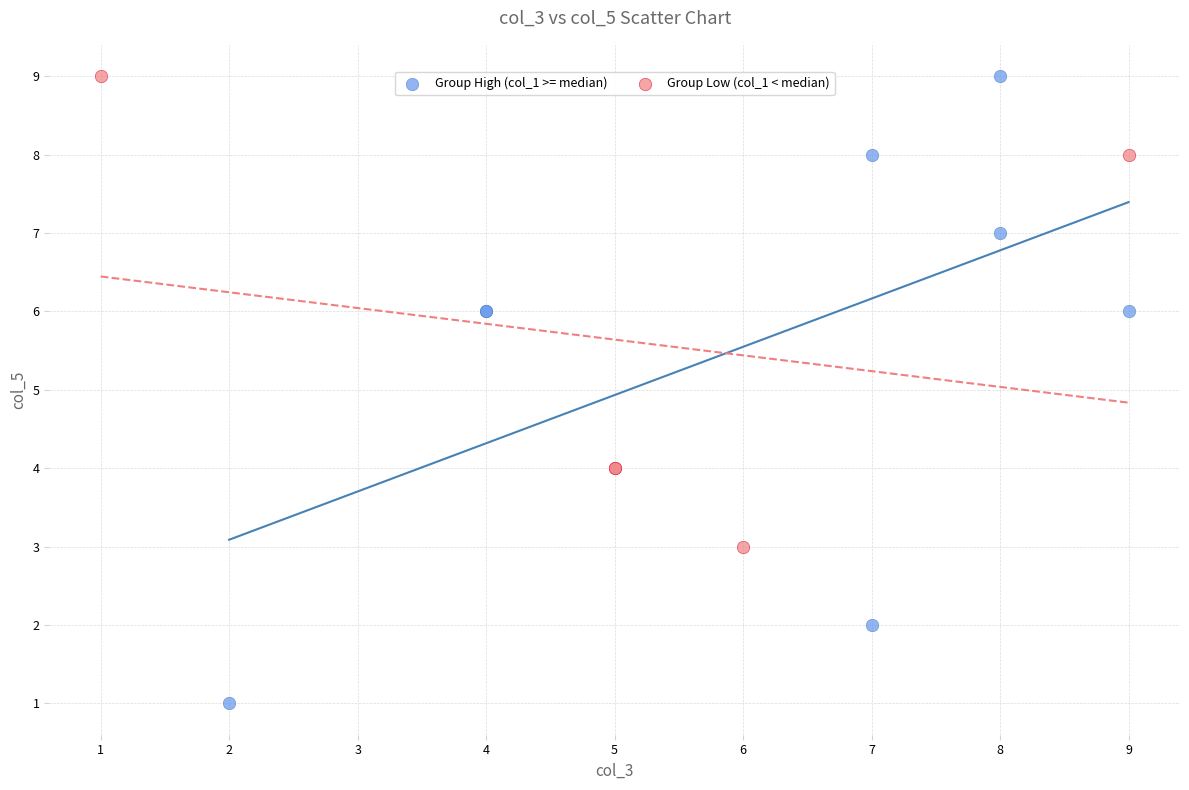

Which series reaches the minimum Y coordinate?

Group High (col_1 >= median)